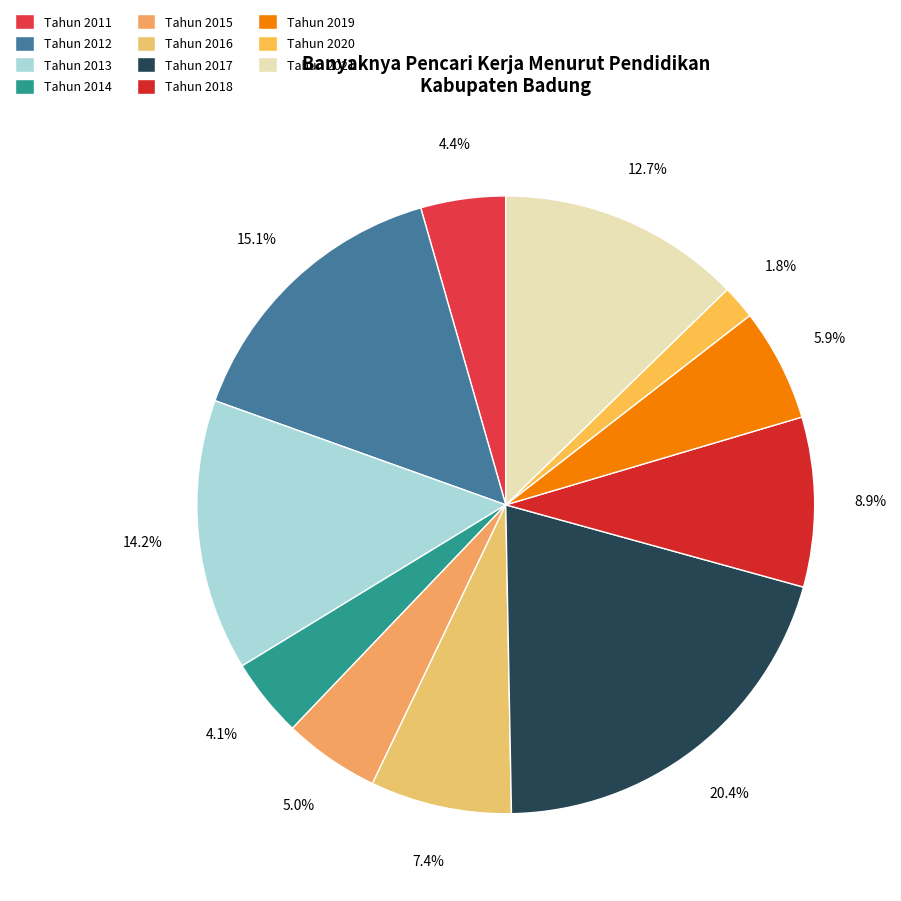

True or false: Tahun 2013 accounts for 14% of the total.

True